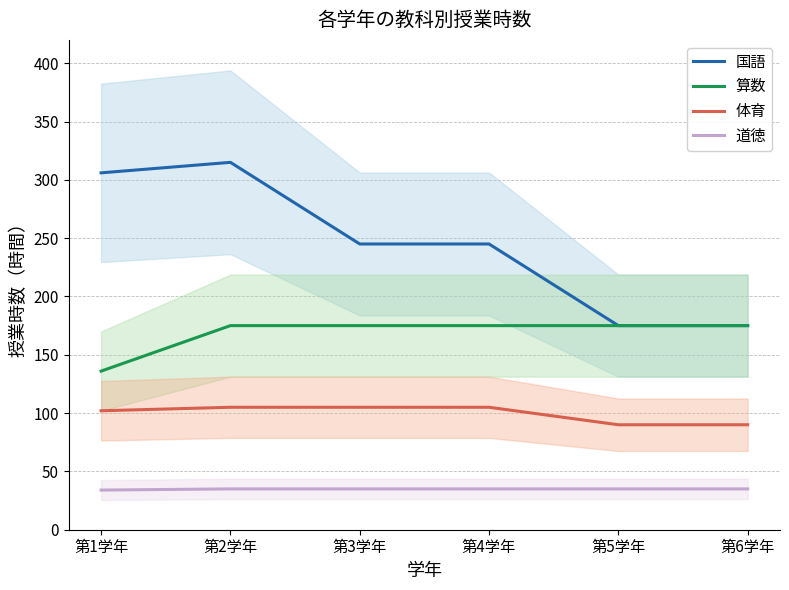

Reading right to left, extract all data points from this chart.

国語: 第6学年=175	第5学年=175	第4学年=245	第3学年=245	第2学年=315	第1学年=306
算数: 第6学年=175	第5学年=175	第4学年=175	第3学年=175	第2学年=175	第1学年=136
体育: 第6学年=90	第5学年=90	第4学年=105	第3学年=105	第2学年=105	第1学年=102
道徳: 第6学年=35	第5学年=35	第4学年=35	第3学年=35	第2学年=35	第1学年=34